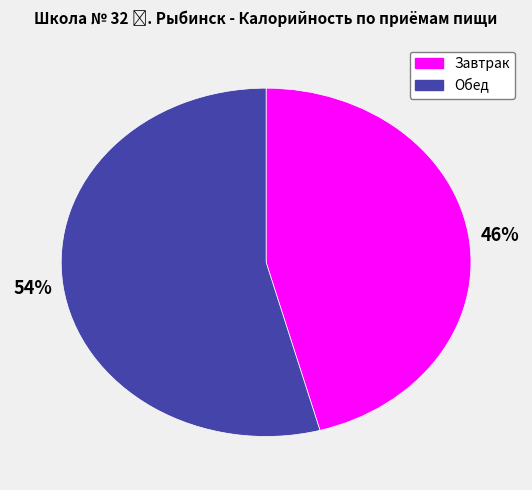

Which slice represents more than half of the pie?

Обед